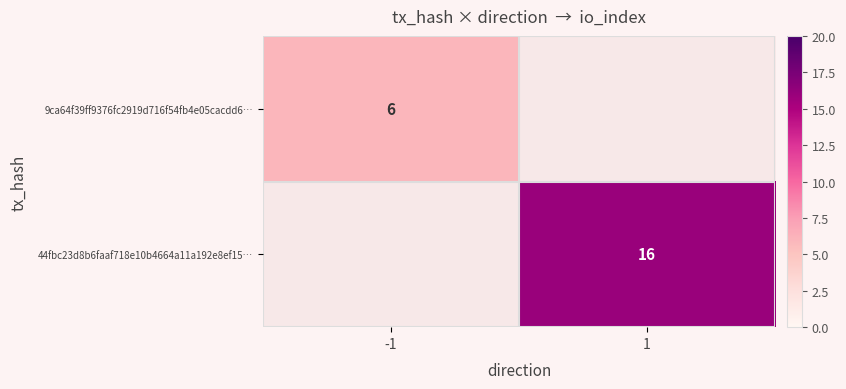

The 9ca64f39ff9376fc2919d716f54fb4e05cacdd6… series shows 6 at -1. True or false?

True